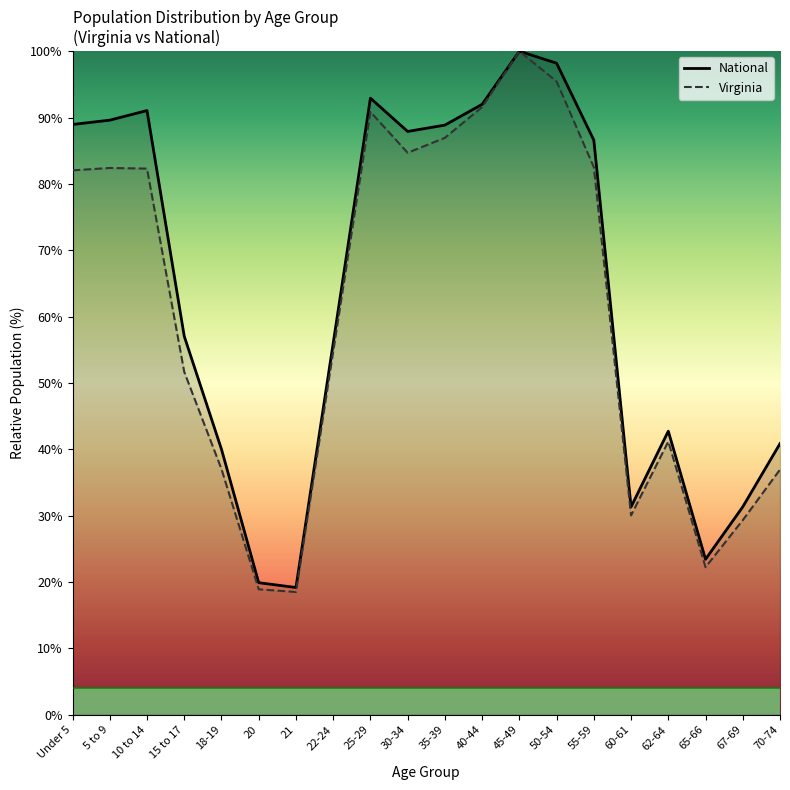

What is the sum of the National values at 18-19 and 25-29?

132.9